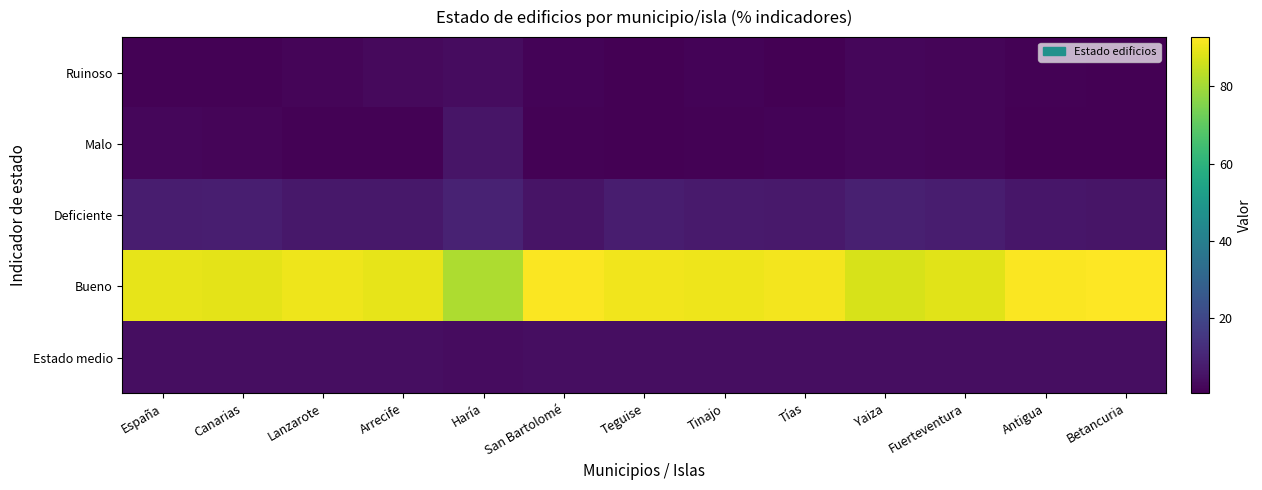

Which series has the widest spread of values?

Bueno